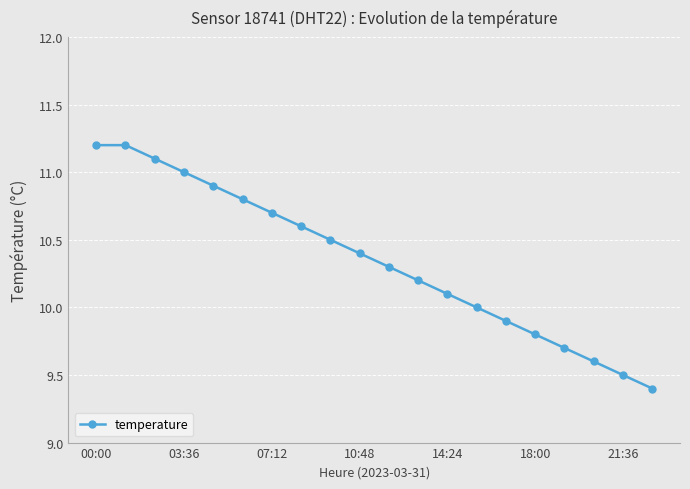

What is the greatest value displayed?

11.2